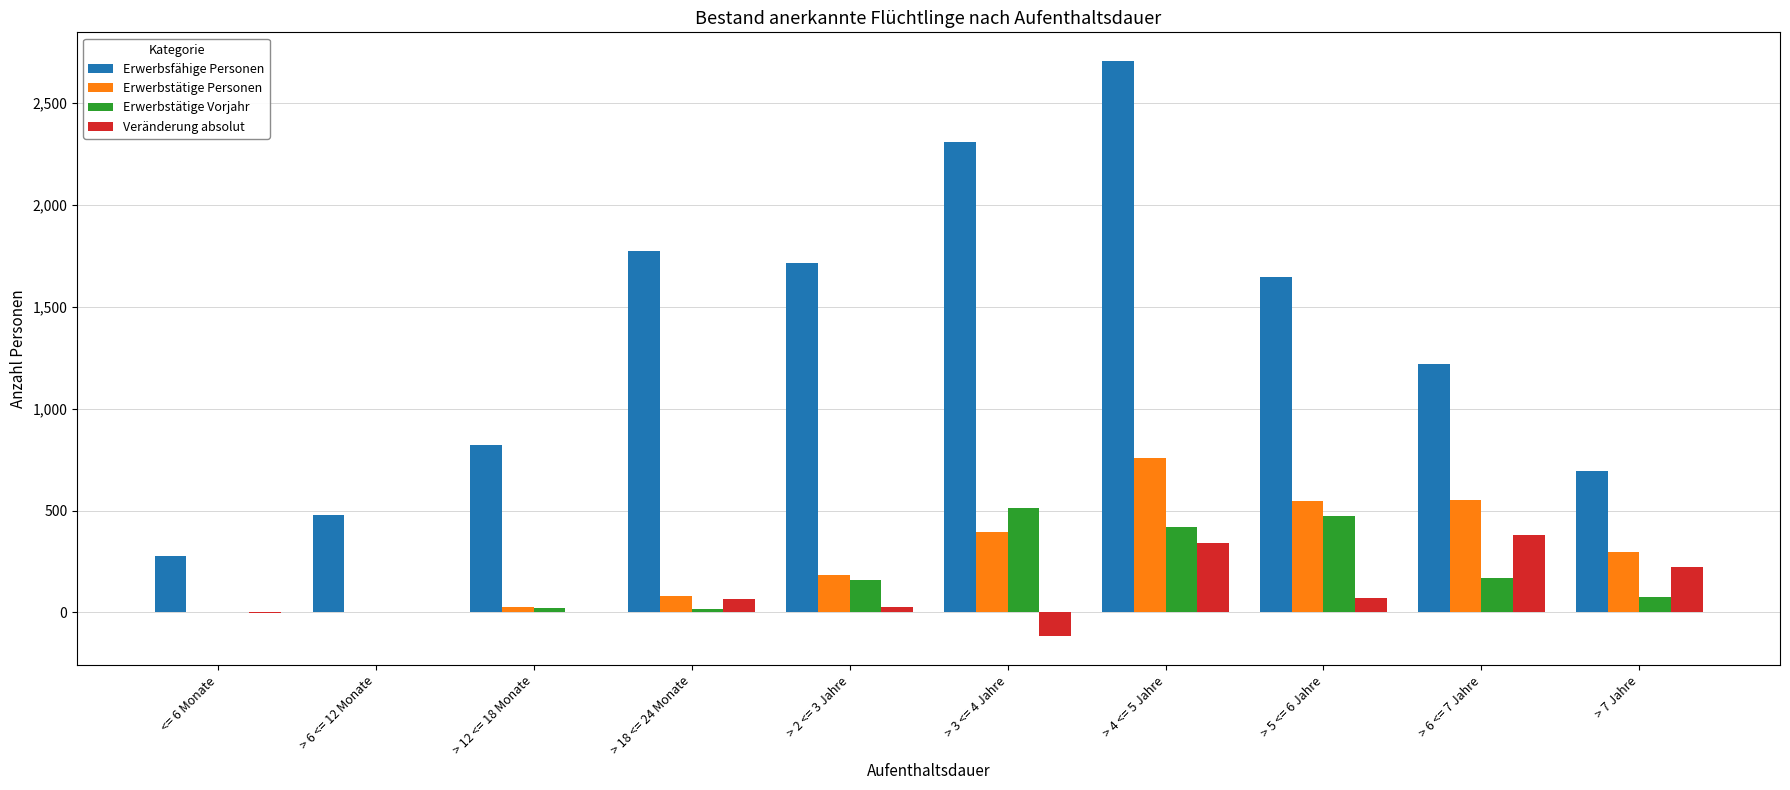

Which series has the largest total across all categories?

Erwerbsfähige Personen